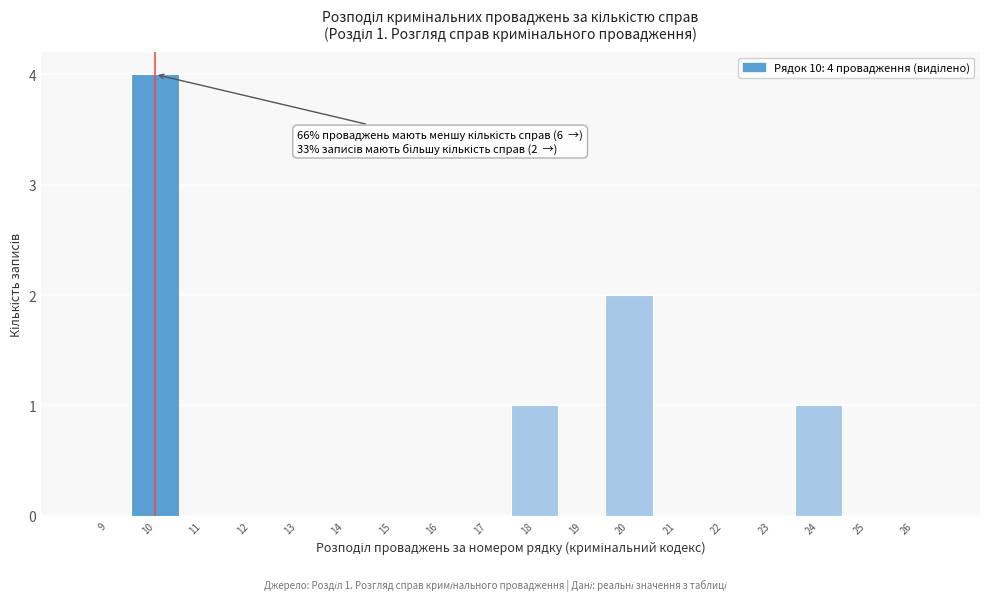

Over which range of the x-axis is the bar tallest?

9.5 to 10.5